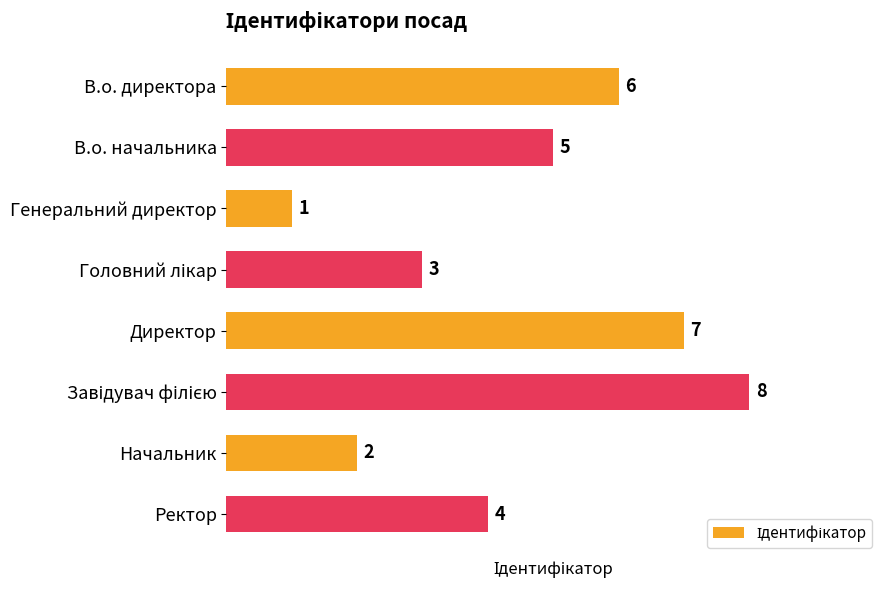

What is the difference between the maximum and minimum values?

7